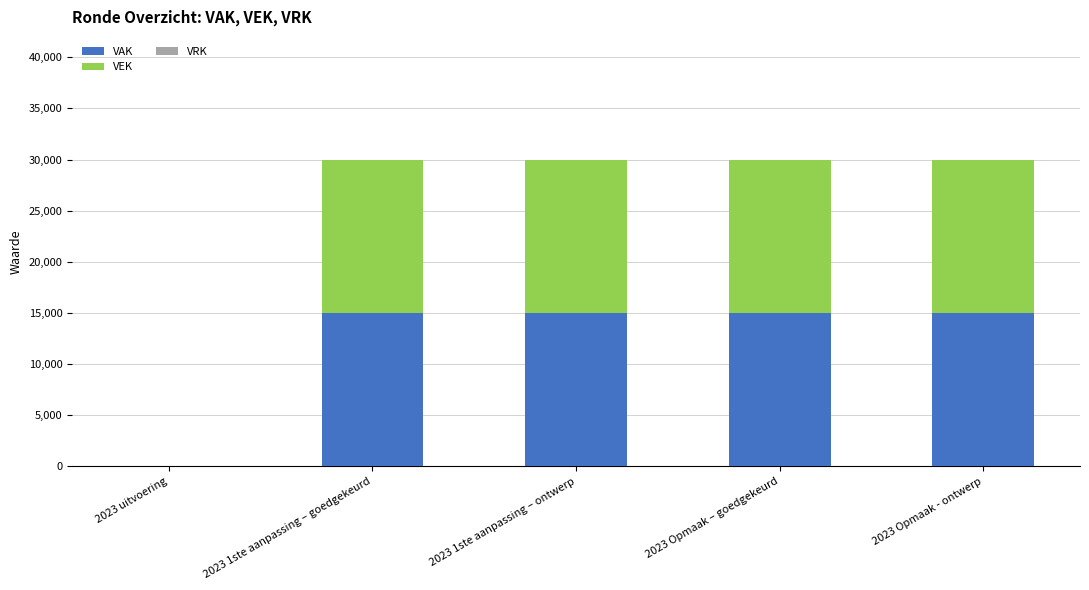

What is the maximum value for VAK?

15000